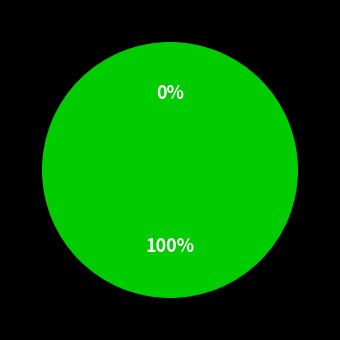

Is it true that Ticket is 0% of the pie?

True